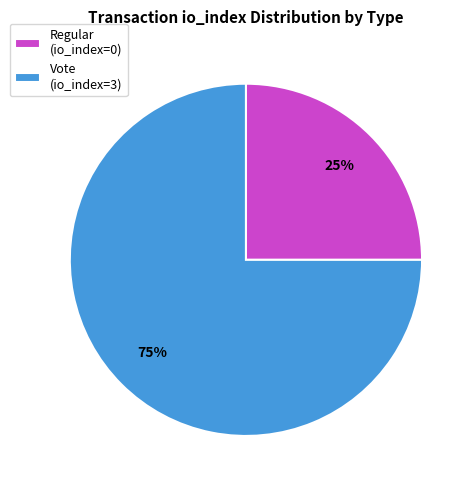

To the nearest percent, what is the difference between the Vote (io_index=3) and Regular (io_index=0) slice percentages?

50%